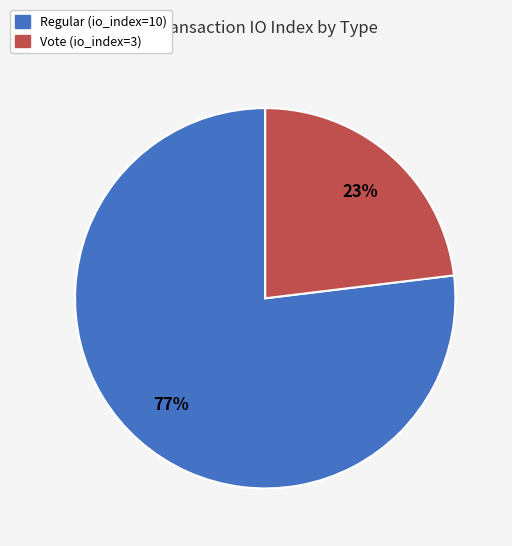

To the nearest percent, what is the difference between the largest and smallest slice percentages?

54%